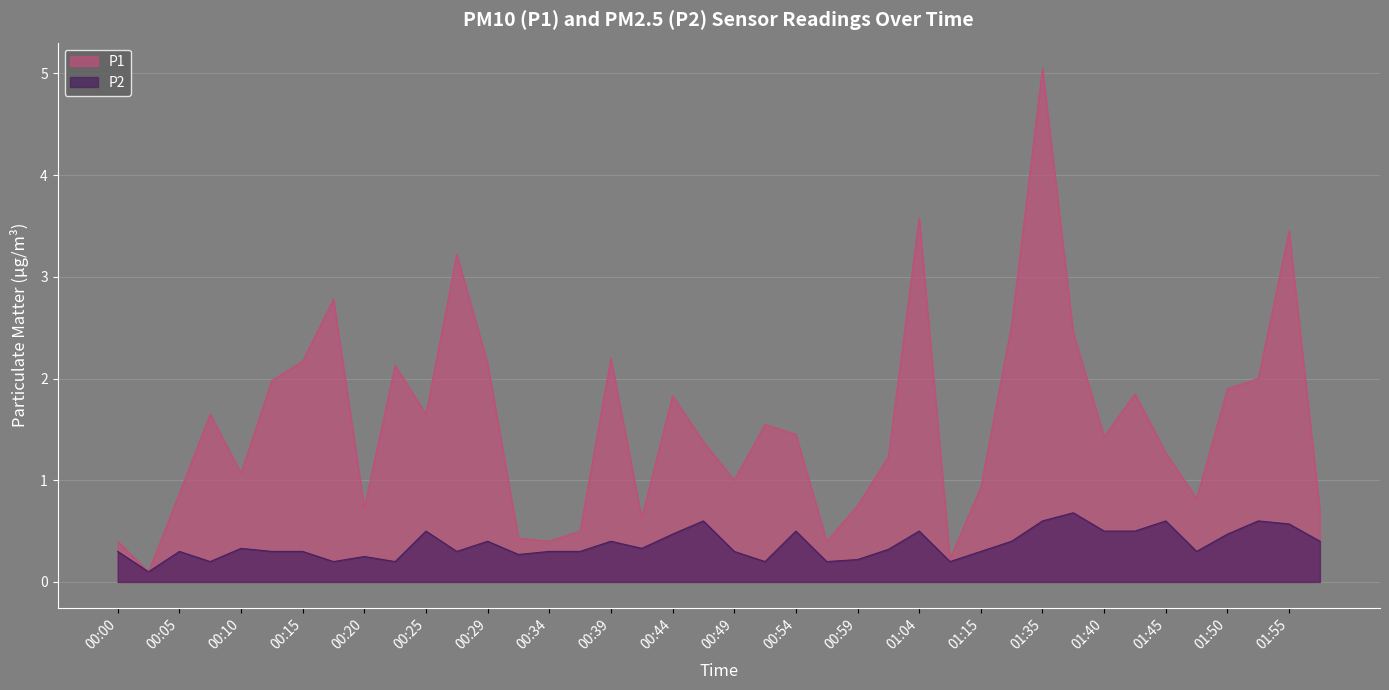

At which category does P1 reach its first local peak?

00:08